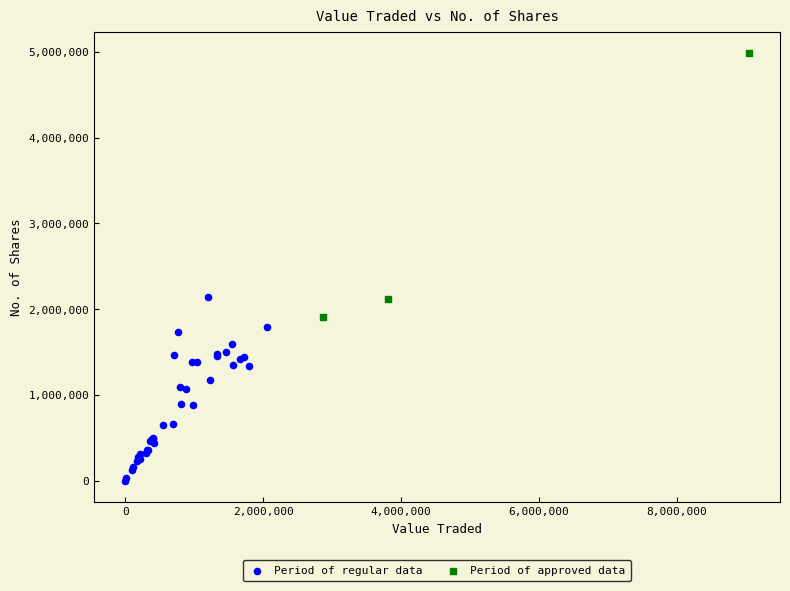

Which series has the widest spread of Y values?

Period of approved data